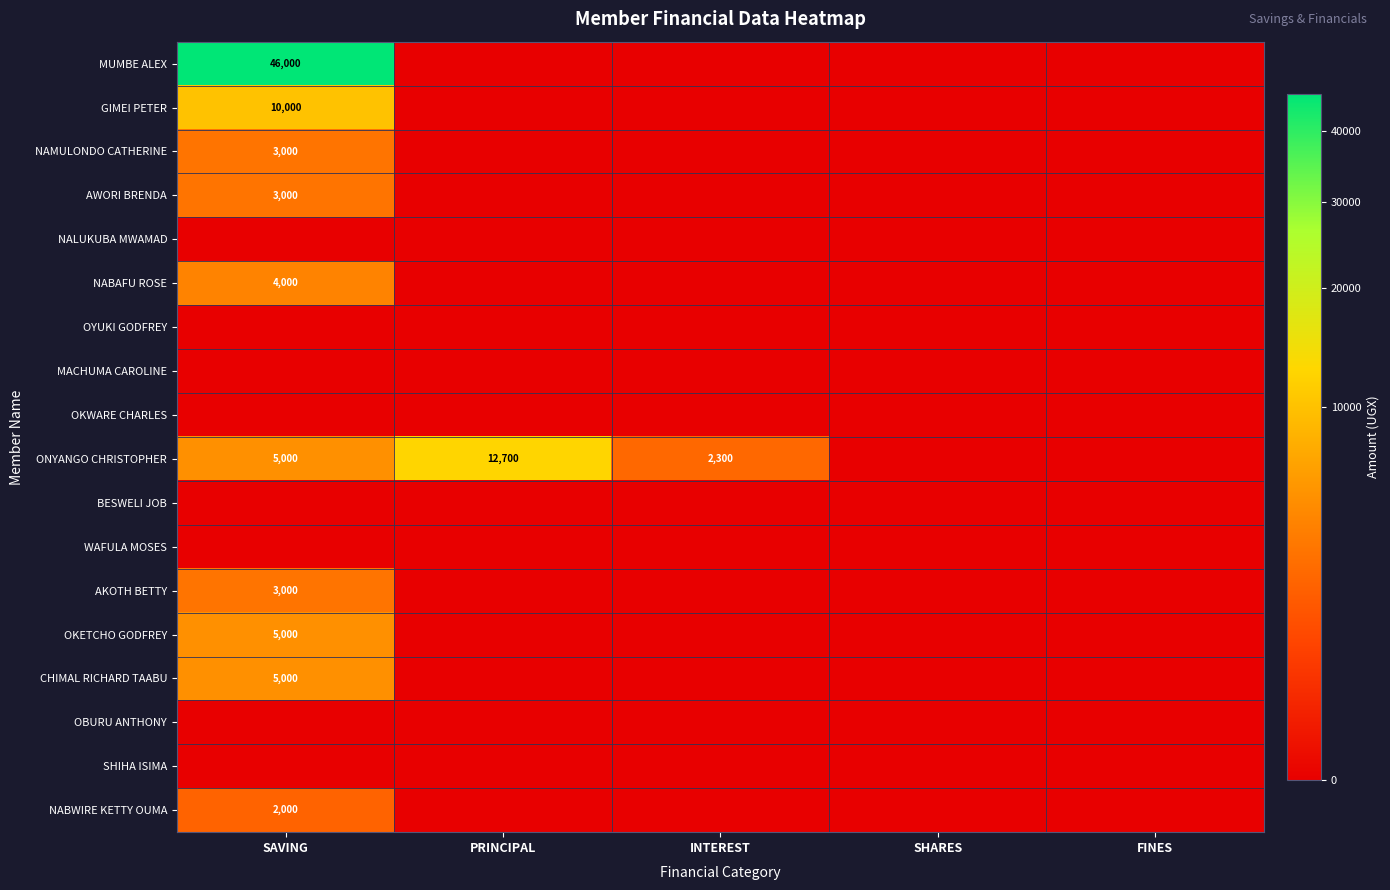

The ONYANGO CHRISTOPHER series shows 5000 at SAVING. True or false?

True